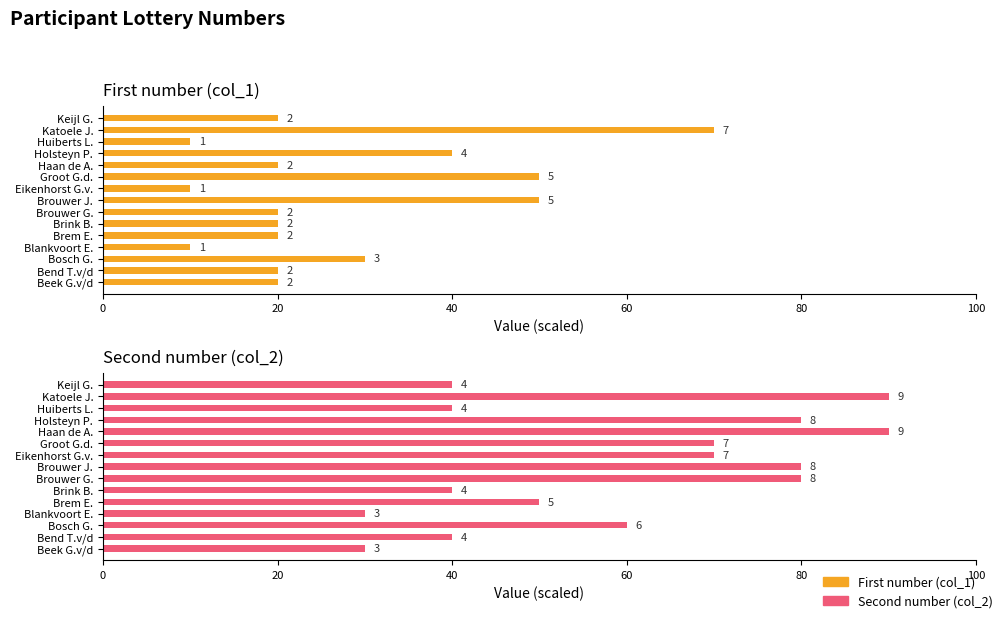

List the series in order of their overall mean, lowest first.

First number (col_1), Second number (col_2)